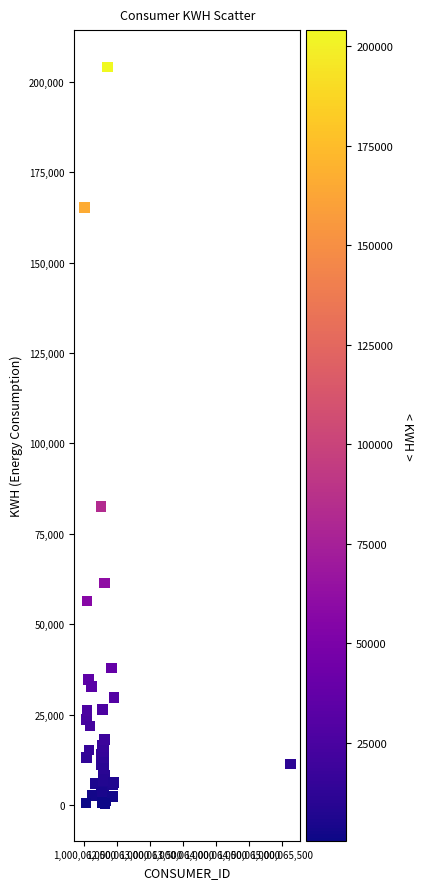

What Y value in the scatter plot is closest to 102206?

82495